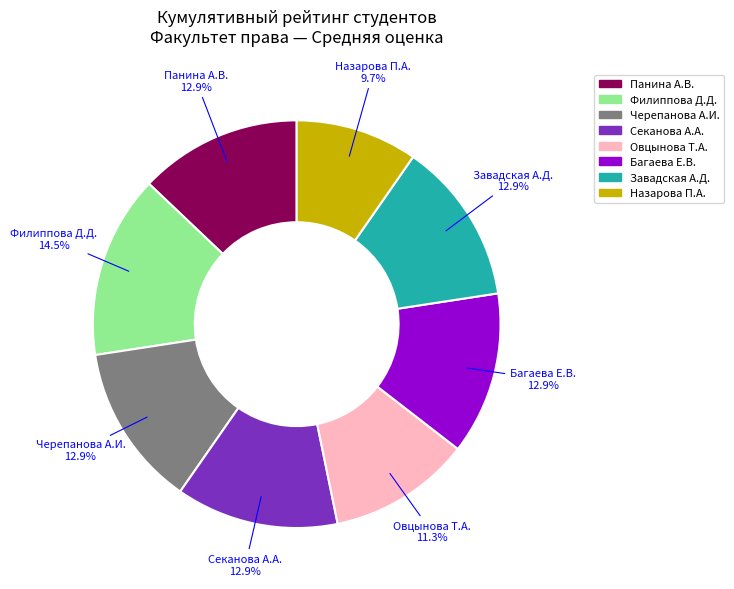

Between Овцынова Т.А. and Завадская А.Д., which is larger?

Завадская А.Д.